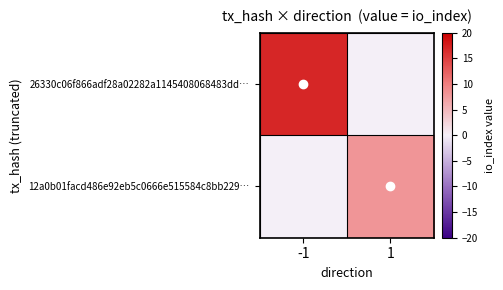

Which series has the widest spread of values?

26330c06f866adf28a02282a1145408068483dd…